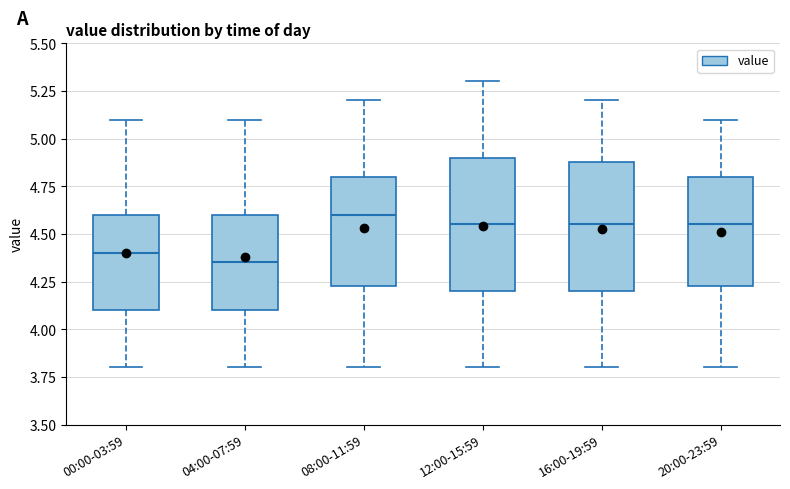

Which box has the lowest median line?

04:00-07:59